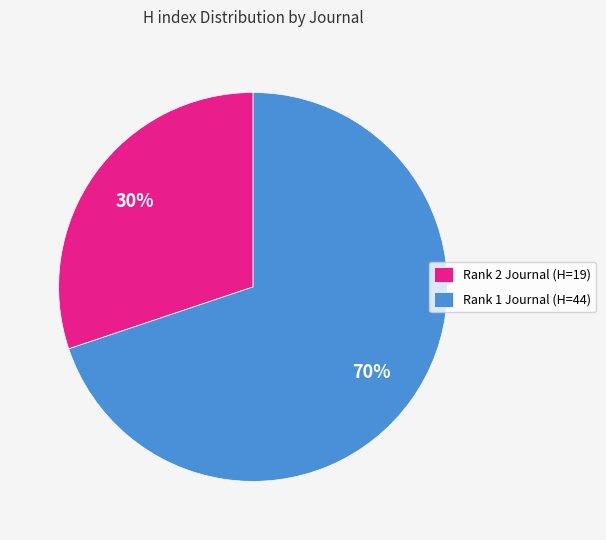

How many segments does this pie chart have?

2